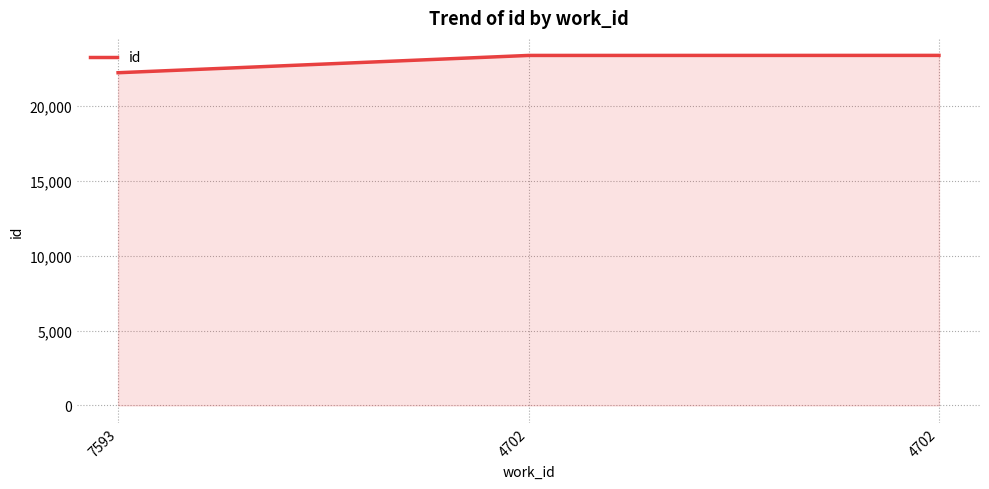

Approximately how many times larger is the value at 7593 compared to 4702?

1.0